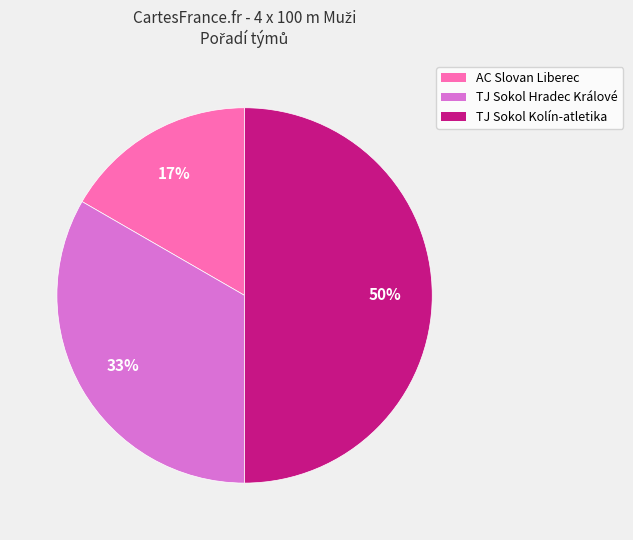

To the nearest percent, what is the average slice percentage?

33%